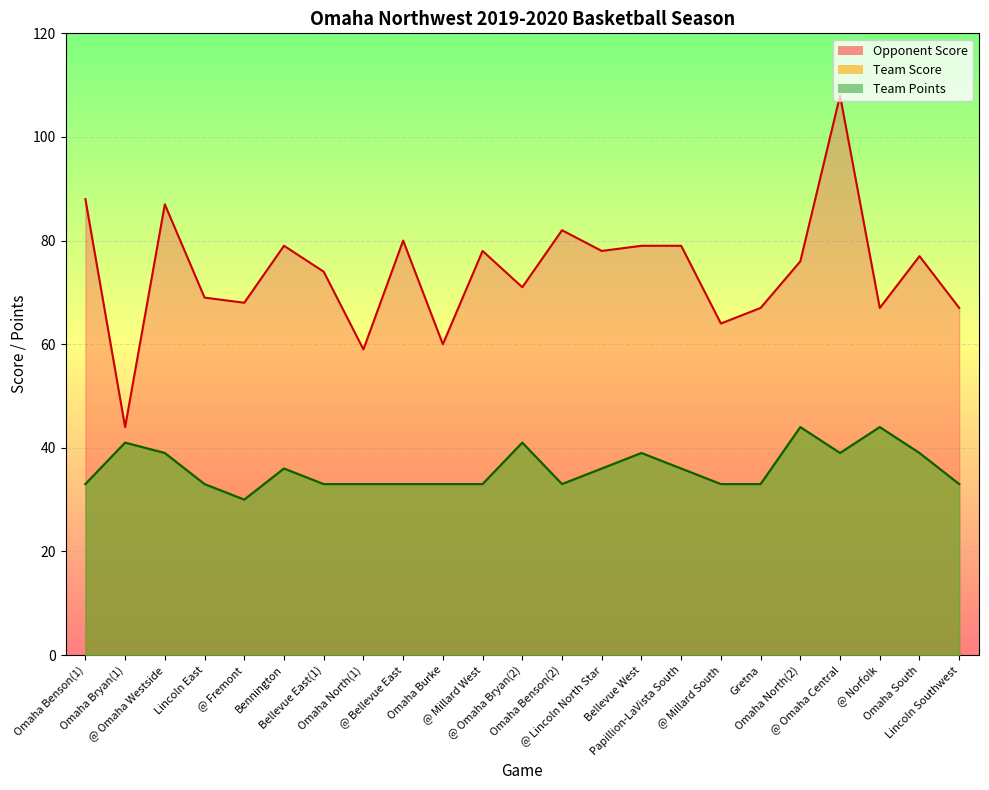

Does the chart display data point markers on the line(s)?

No